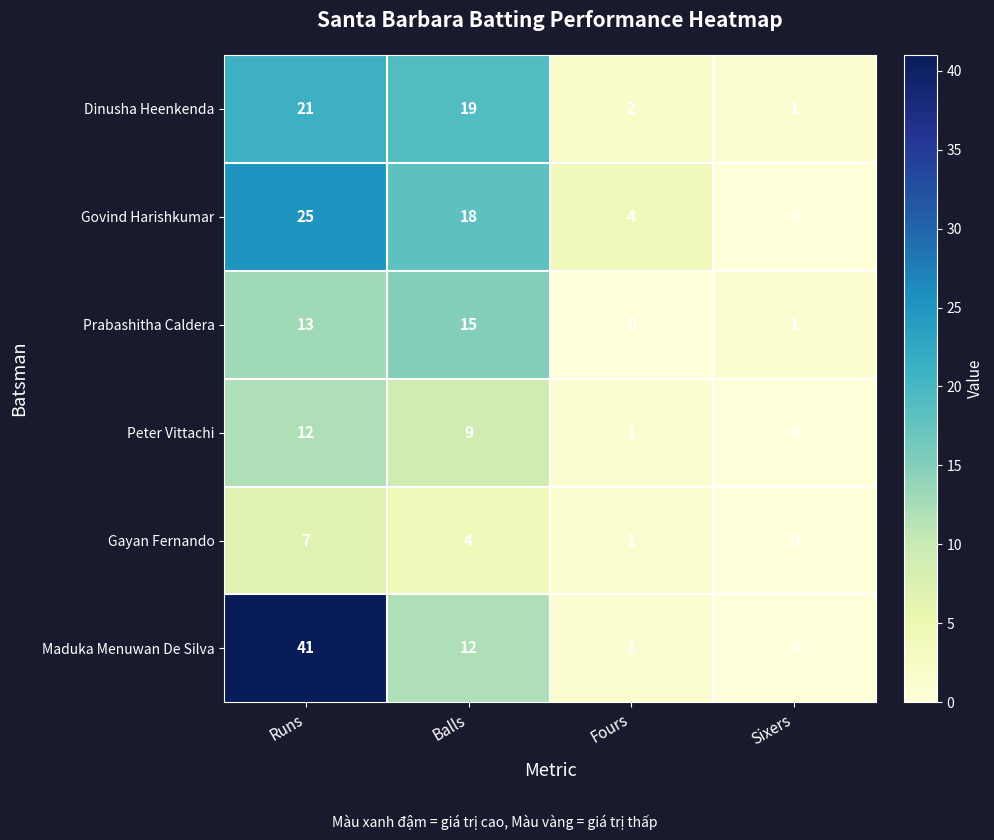

What is the average value of the Gayan Fernando series?

3